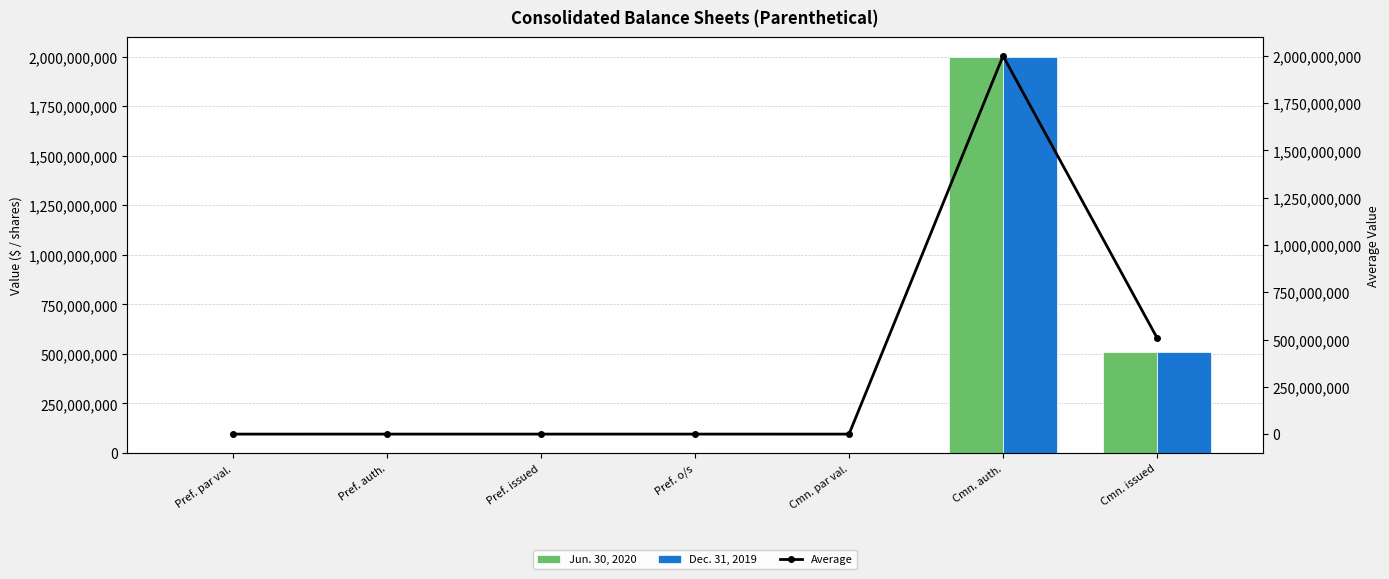

At Pref. o/s, list the series in order from smallest to largest.

Jun. 30, 2020, Dec. 31, 2019, Average